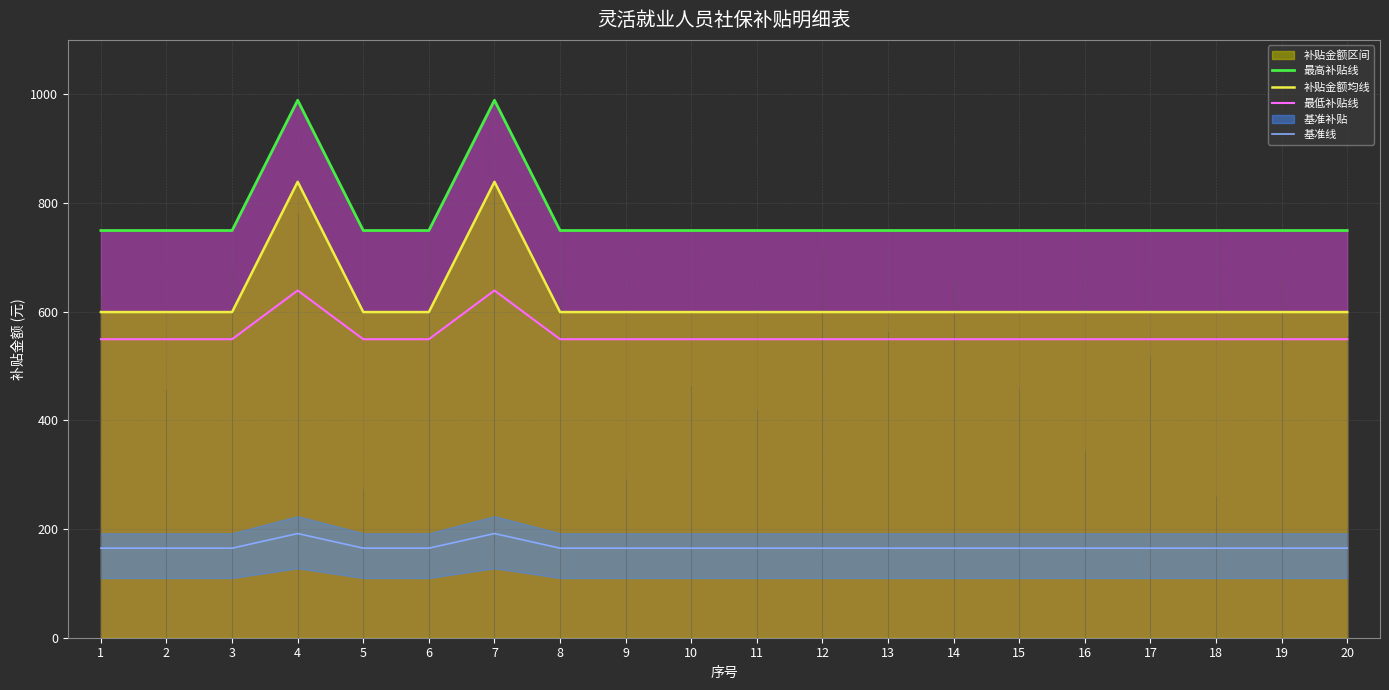

Is the value of 最高补贴线 at 14 greater than the value of 最低补贴线 at 3?

Yes